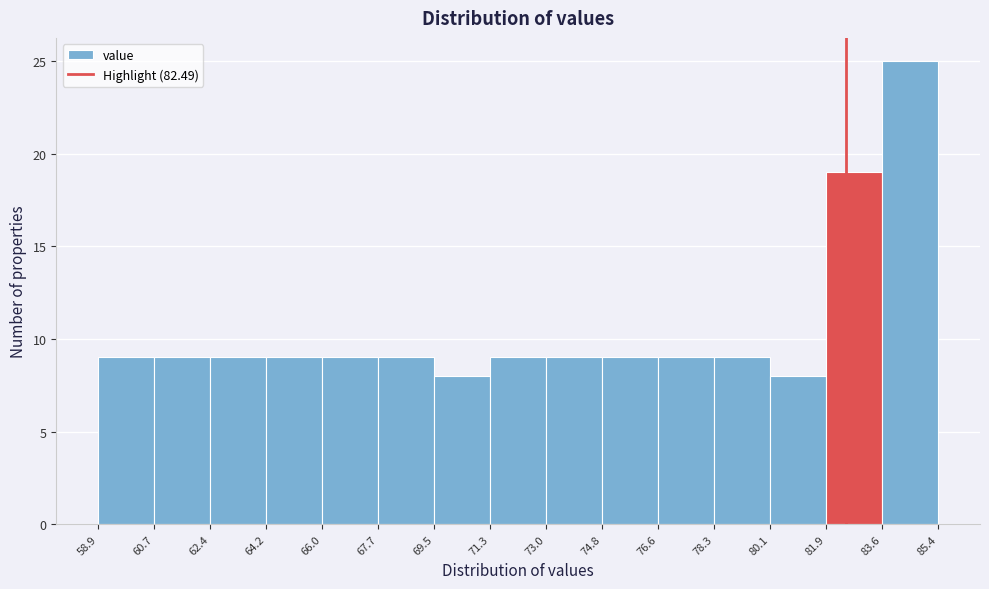

Over which range of the x-axis is the bar tallest?

83.6 to 85.4